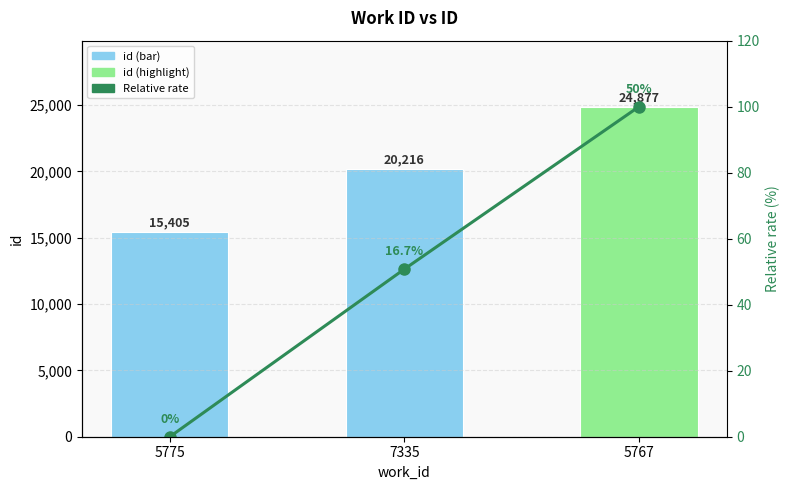

What is the average value of the Relative rate series?

50.3